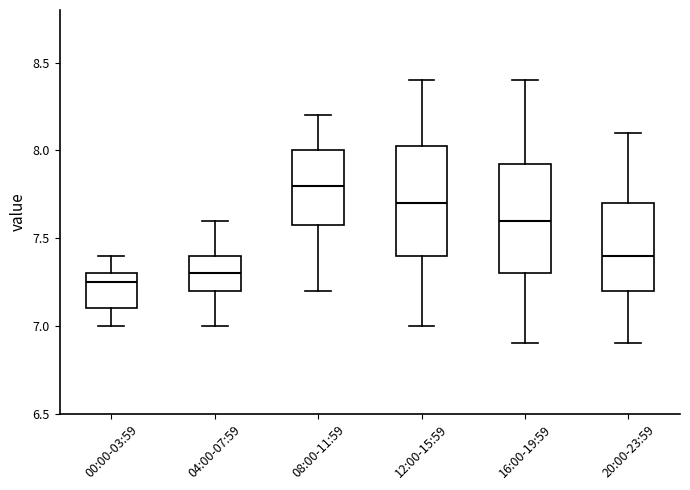

Which box has the highest median line?

08:00-11:59